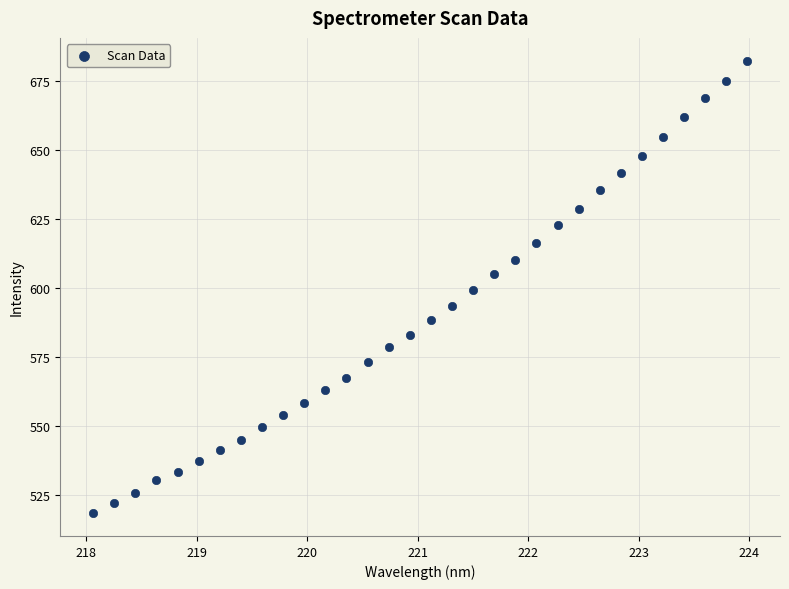

What is the range of X values (max minus min)?

5.9